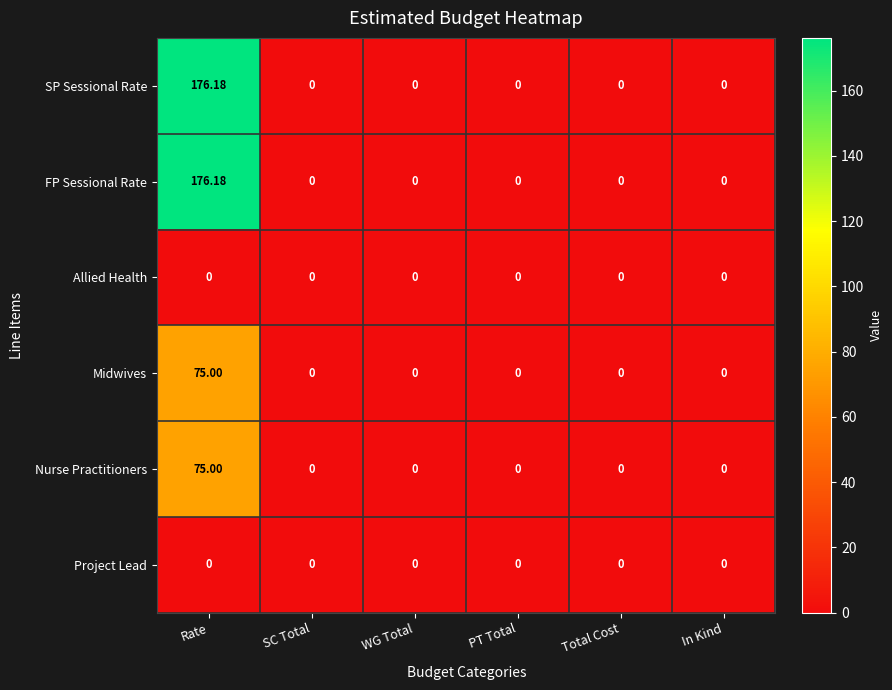

At which category is the sum across all series the highest?

Rate